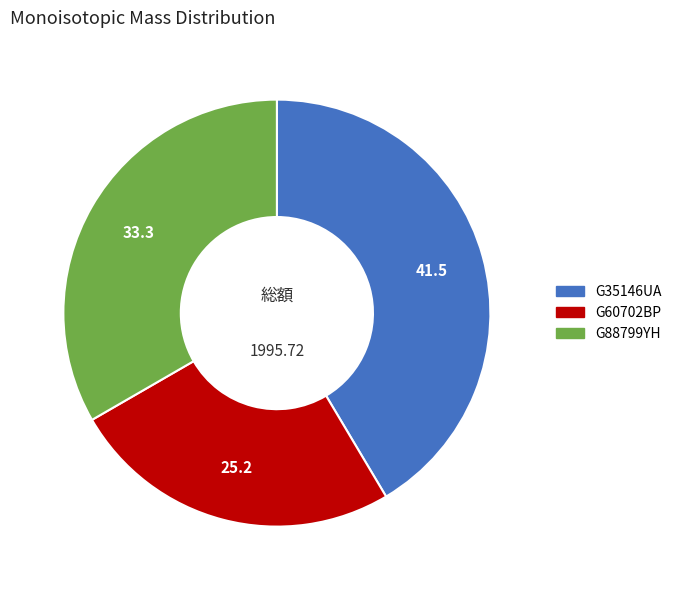

True or false: G60702BP accounts for 25% of the total.

True